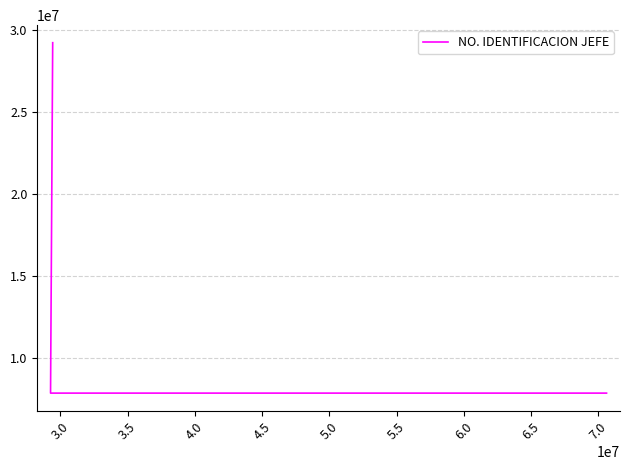

The value at 3.0 is 7871584. True or false?

True